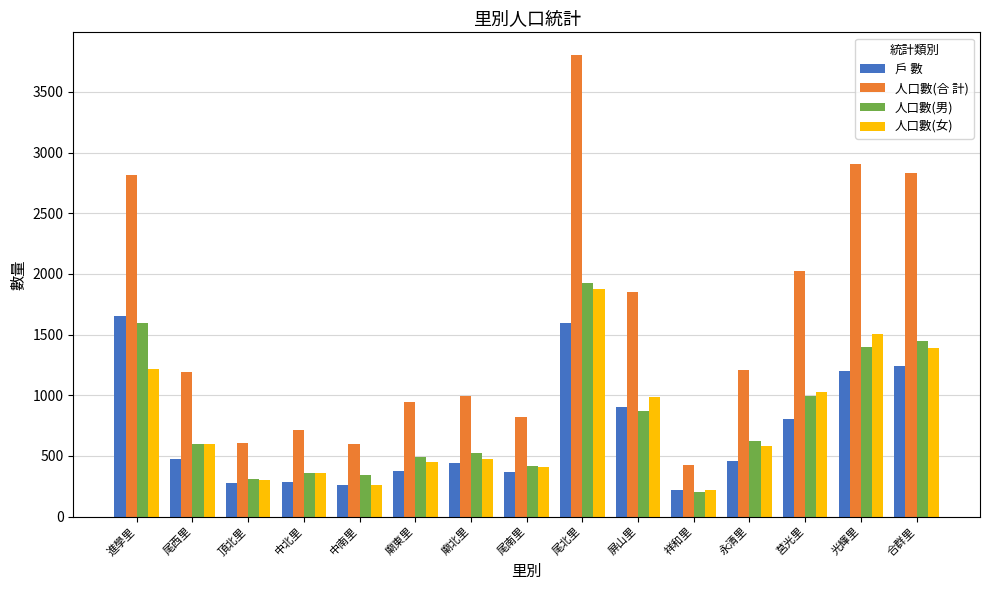

What are all the series names shown in the legend?

戶 數, 人口數(合 計), 人口數(男), 人口數(女)